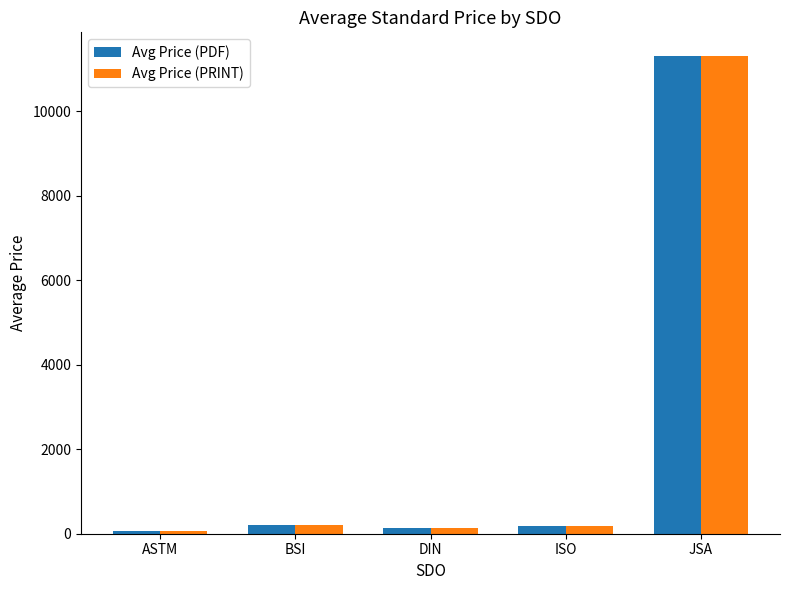

Is it true that Avg Price (PDF) equals 203.2 at BSI?

True